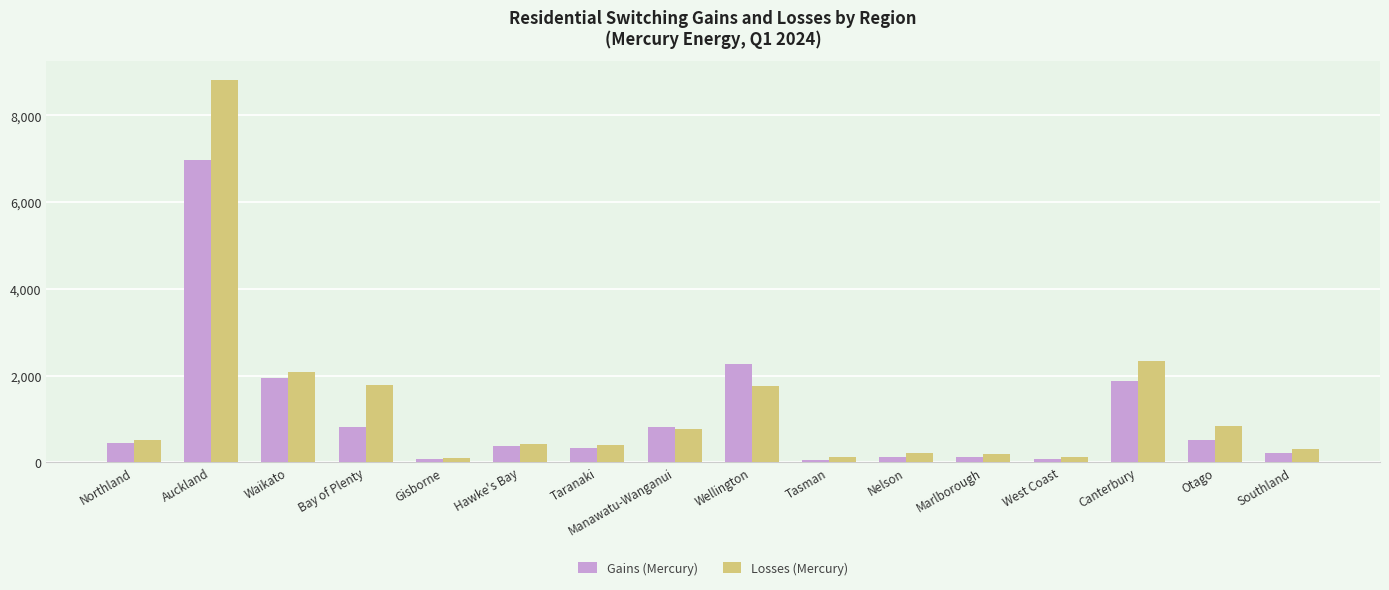

What is the spread (max minus min) of values at Marlborough?

72